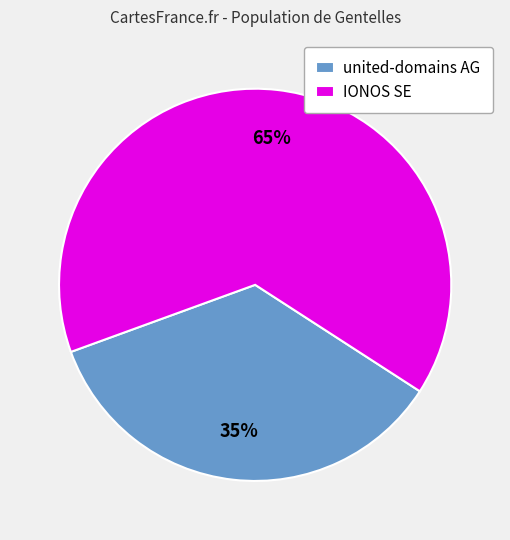

Does IONOS SE represent more than half of the total?

Yes